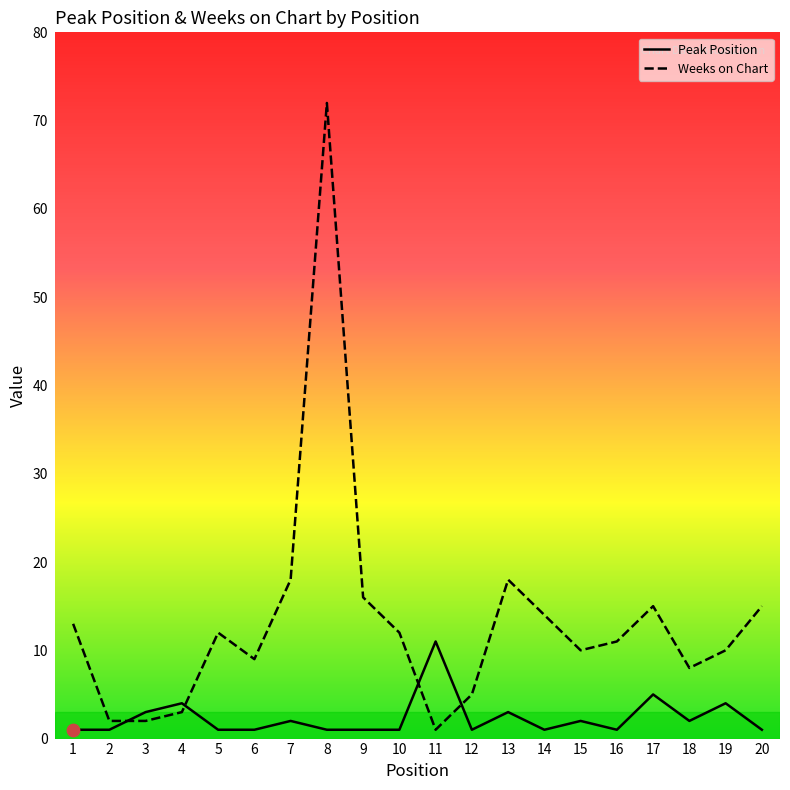

What is the total value across all series at 16?

12